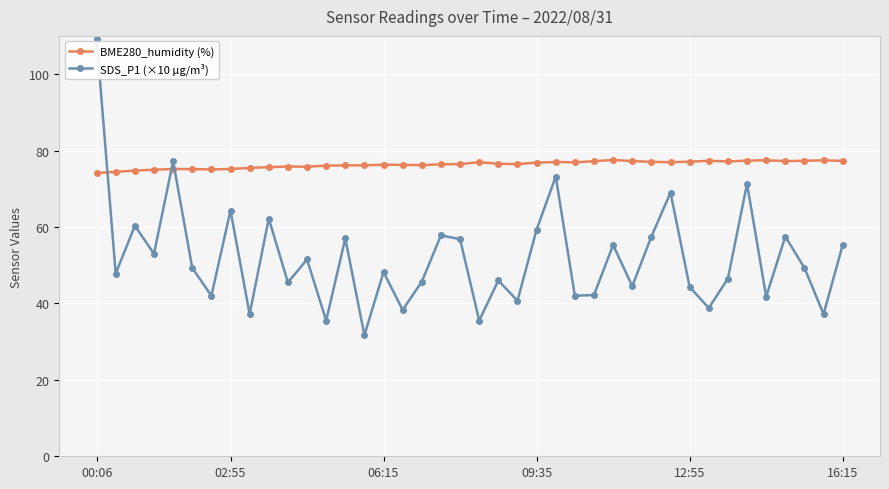

Which series ends up on top after the final intersection of SDS_P1 (×10 µg/m³) and BME280_humidity (%)?

BME280_humidity (%)